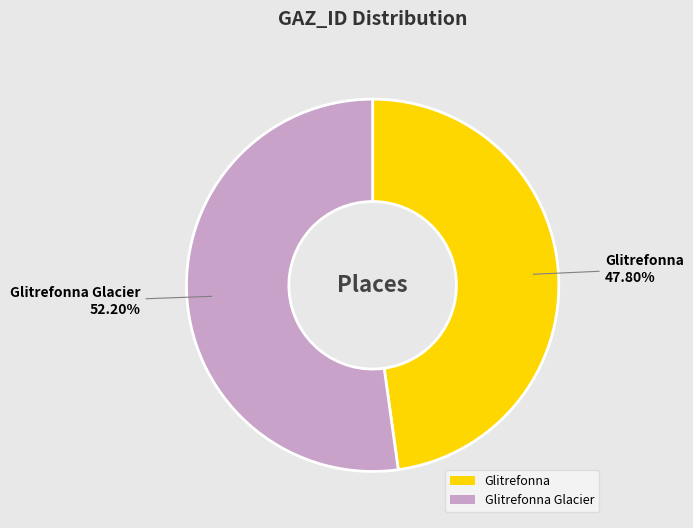

To the nearest percent, what is the difference between the largest and smallest slice percentages?

4%